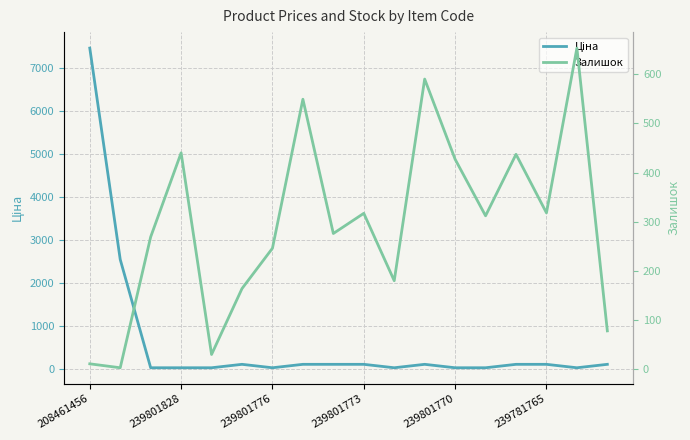

True or false: Ціна has more than 2 interior local peaks.

False